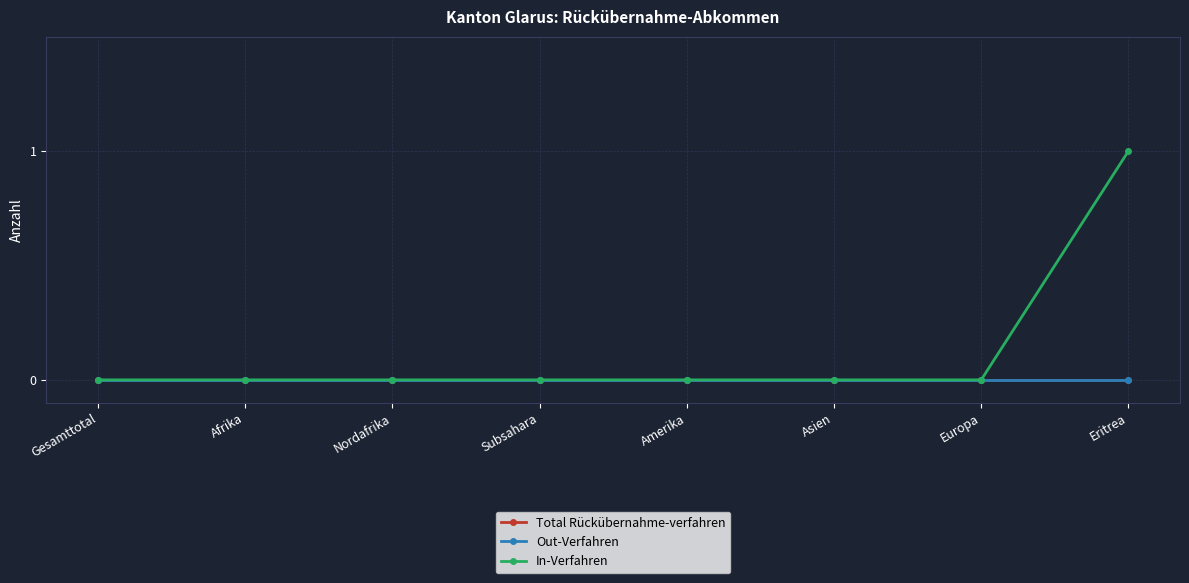

Does the chart display data point markers on the line(s)?

Yes